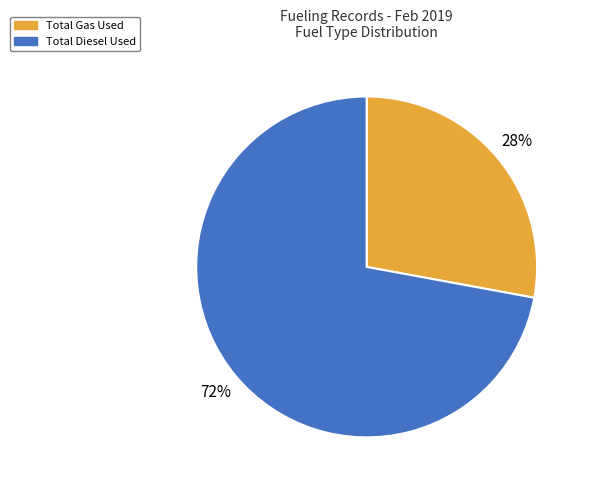

How many slices are in this pie chart?

2